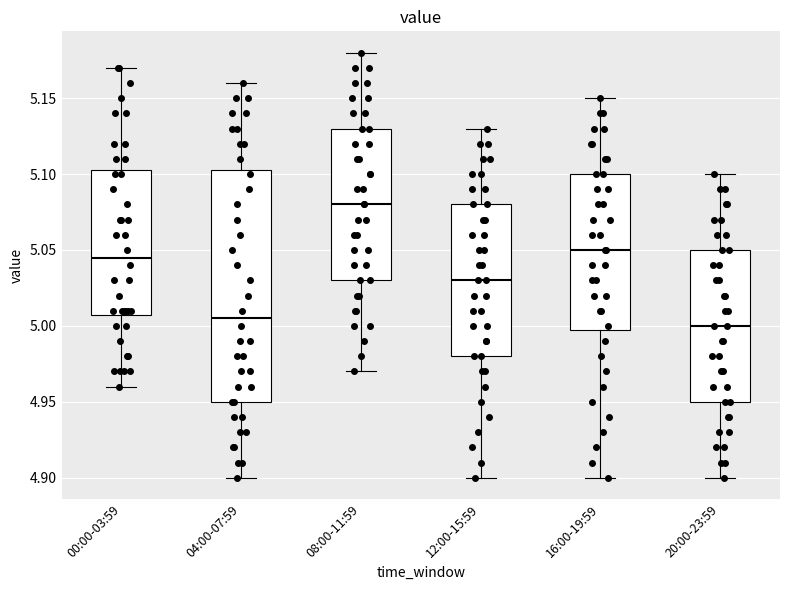

Where is the upper edge of the box for 08:00-11:59 on the y-axis? The values are not printed on the chart, so give them approximately, as read against the axis.

5.130